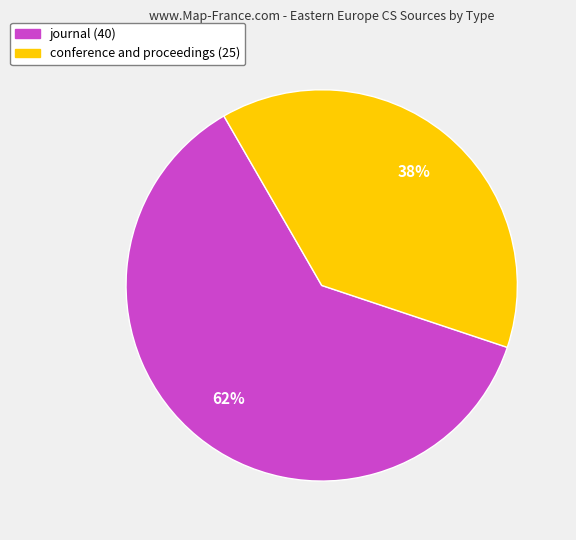

To the nearest percent, what portion does conference and proceedings represent?

38%